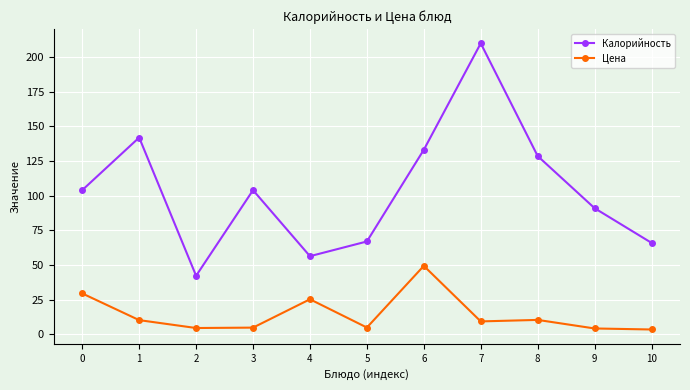

True or false: Цена and Калорийность intersect in this chart.

False